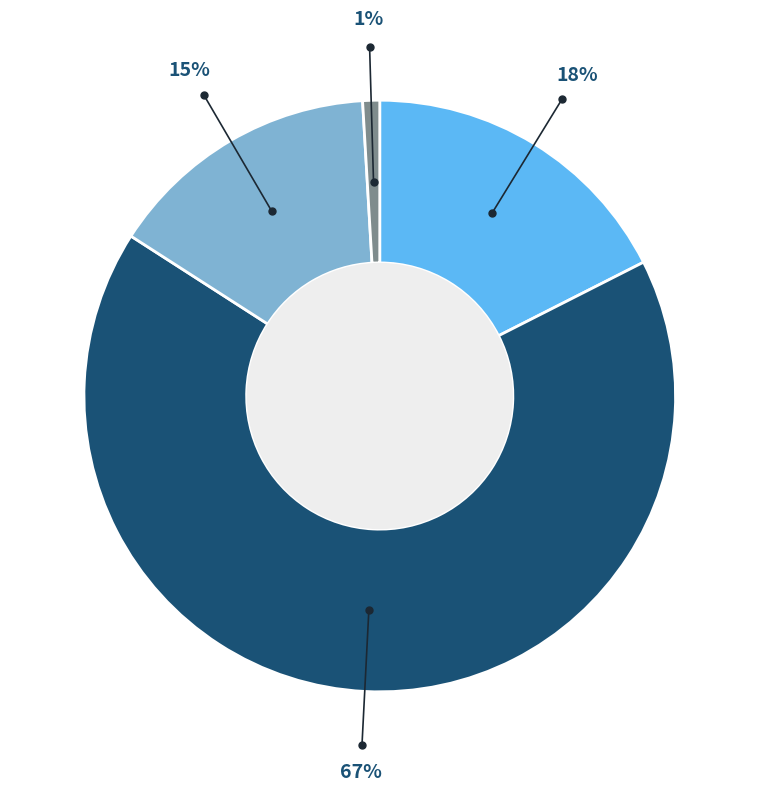

To the nearest percent, what is the average slice percentage?

25%